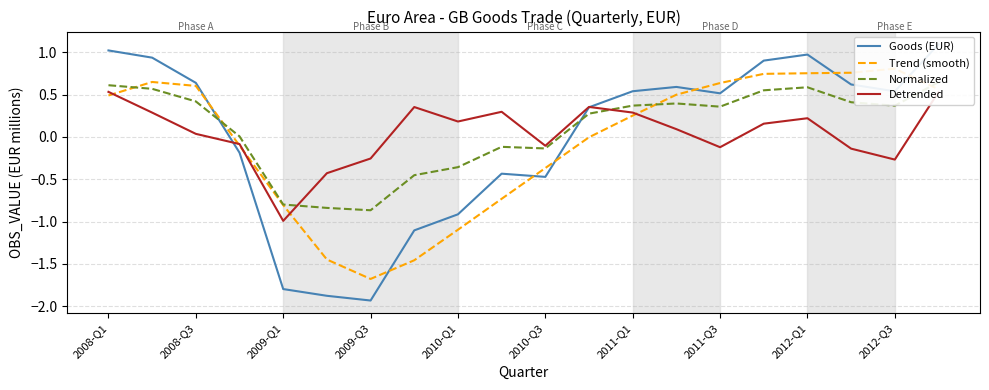

At which label does Detrended first exceed 0?

2008-Q1